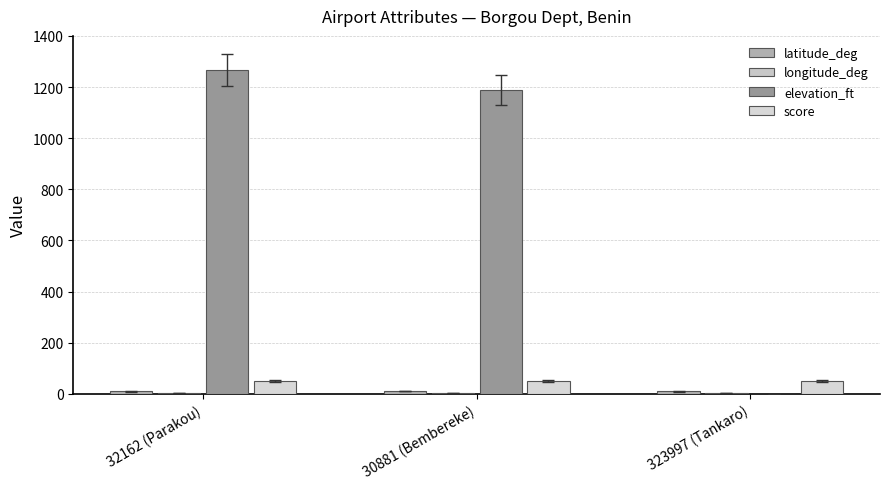

Which series has the widest spread of values?

elevation_ft